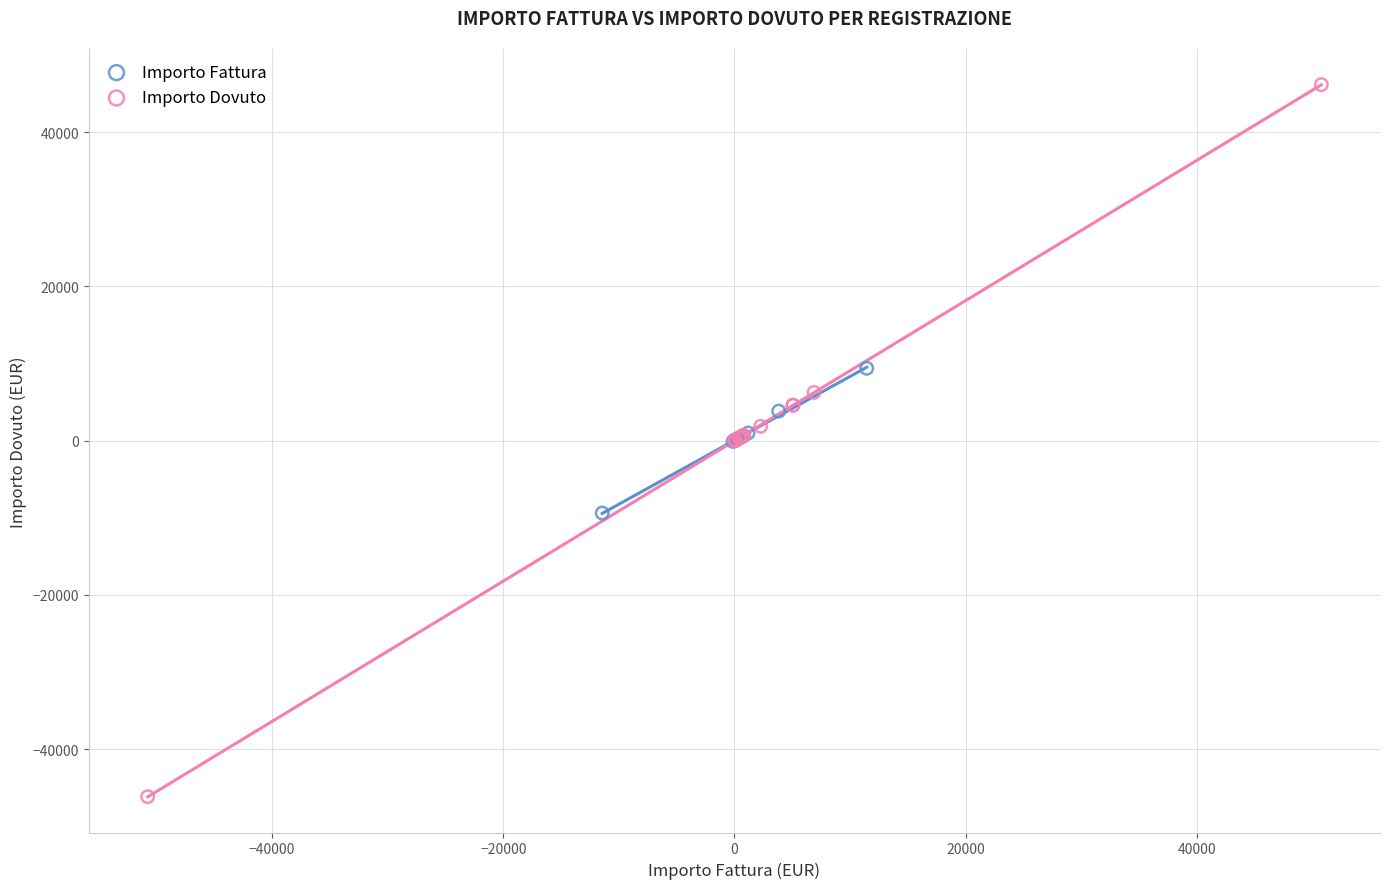

Which series contains the highest Y value?

Importo Dovuto